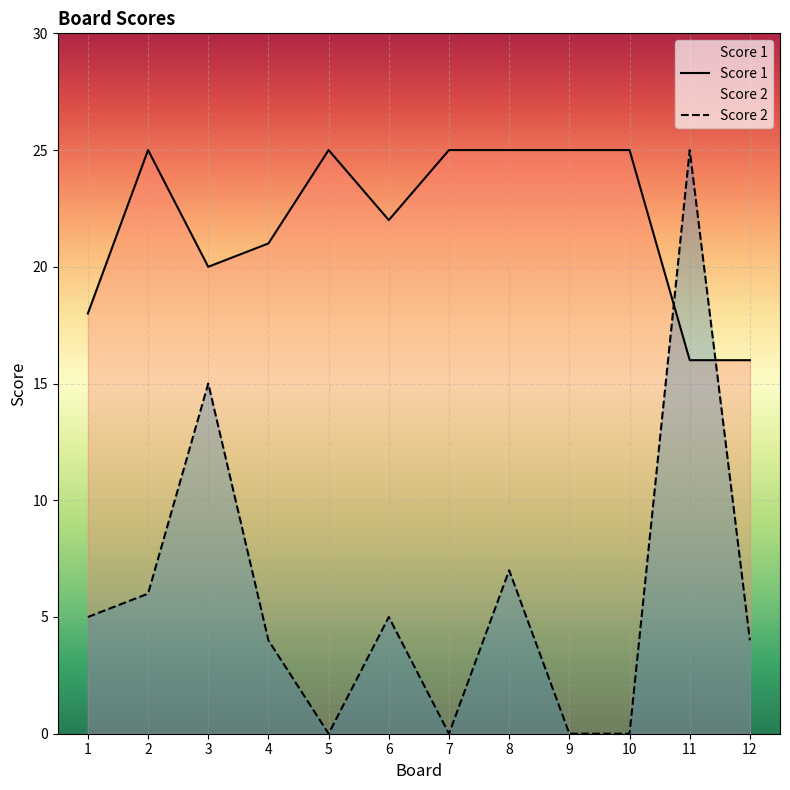

What is the maximum value shown in the chart?

25